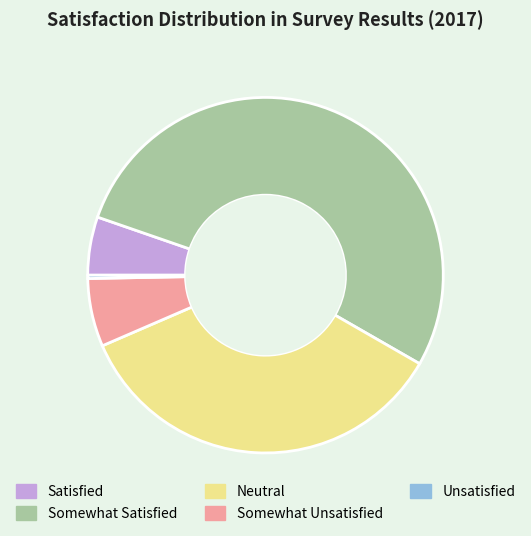

Is there any slice that represents more than half of the pie?

Yes